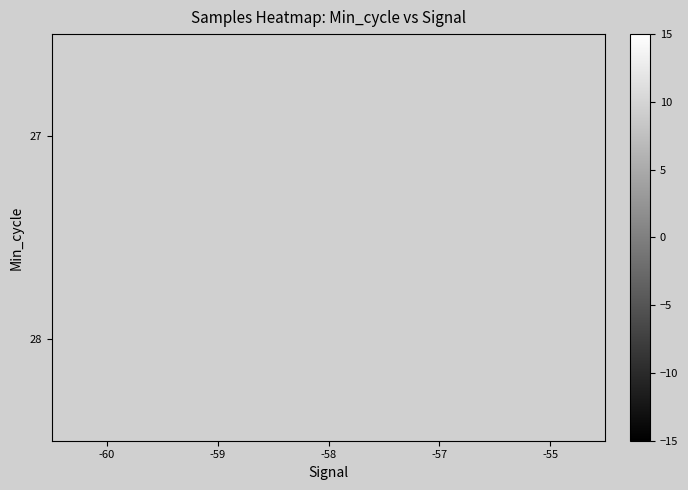

Count the number of data series in this chart.

2